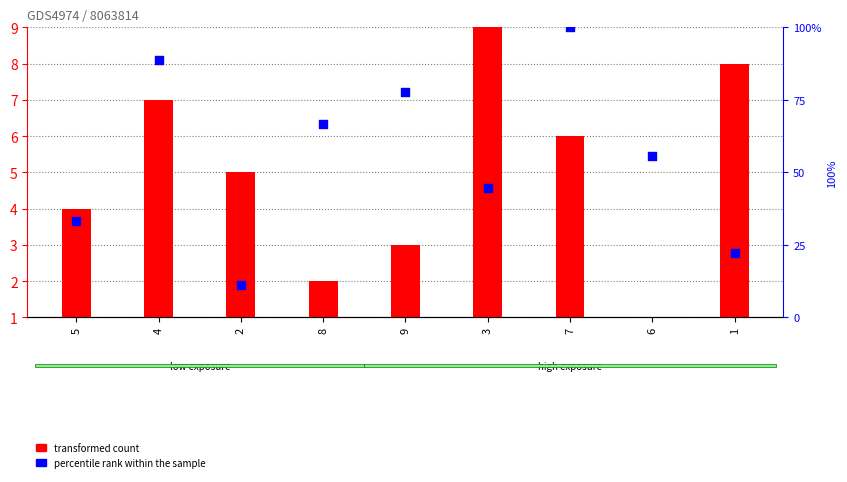

Which series contains the lowest Y value?

transformed count